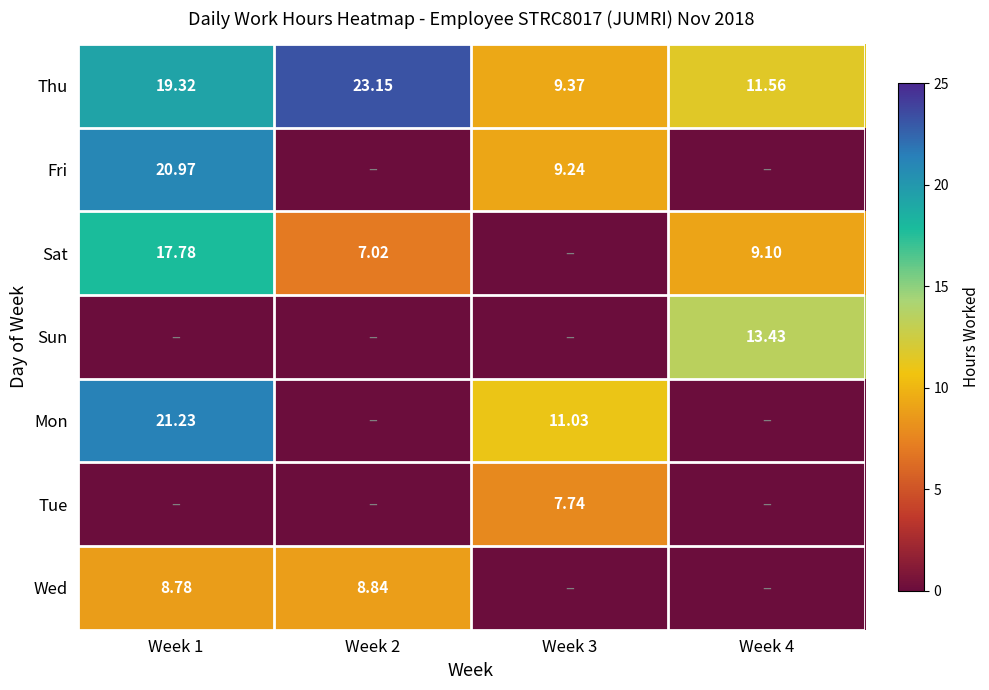

How many values in the Thu series are below 19?

2